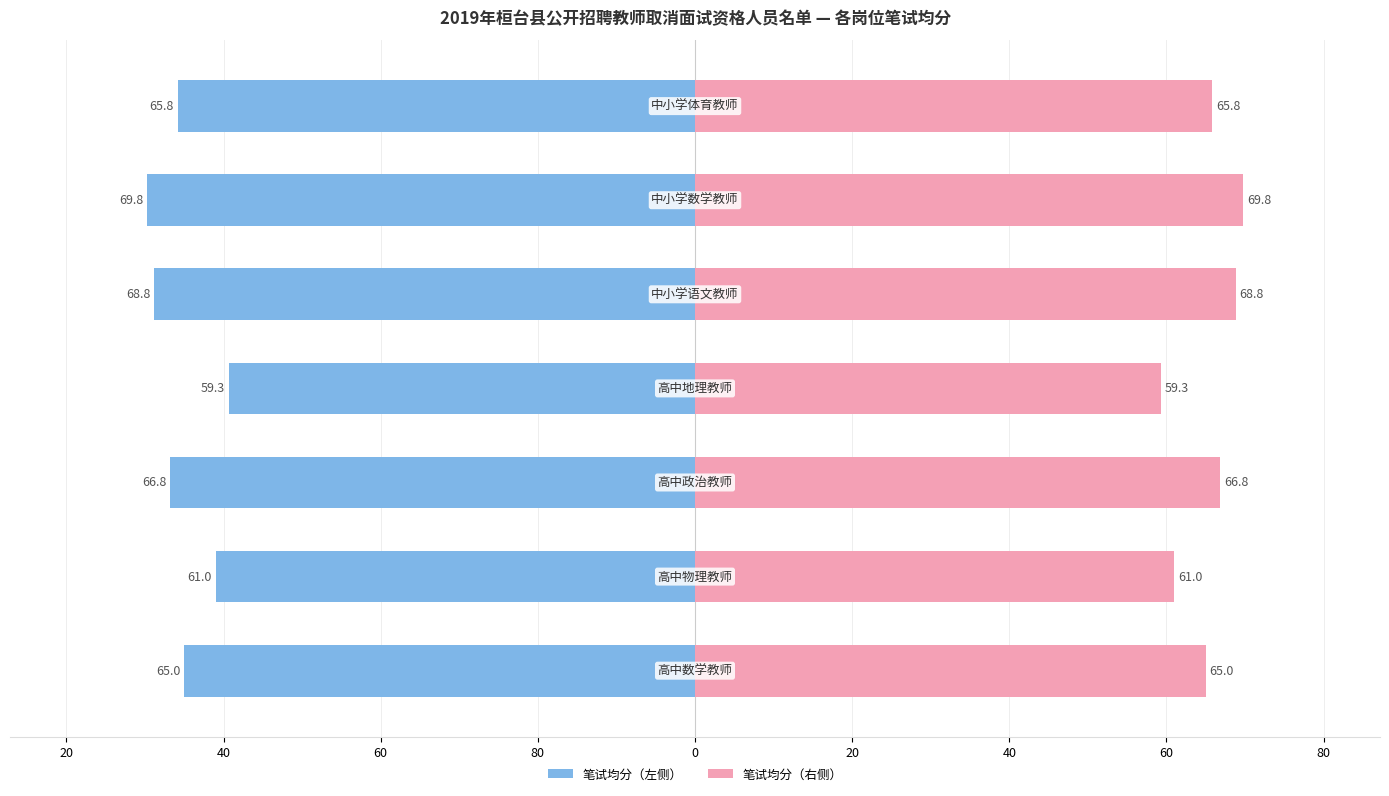

What is the greatest value displayed?

69.8